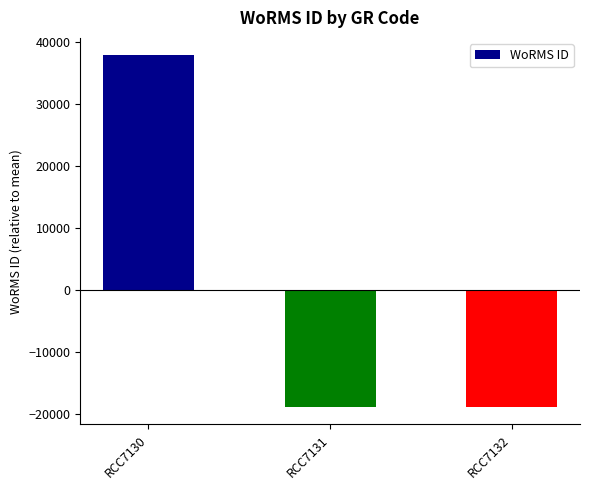

At which label does the data first exceed -18887?

RCC7130